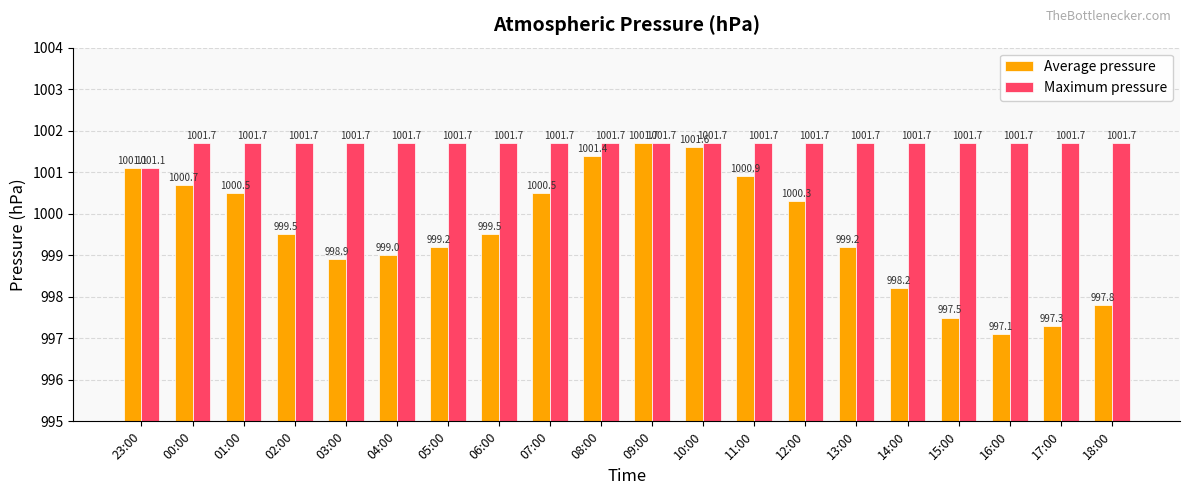

What is the label of the 5th bar from the right?

14:00